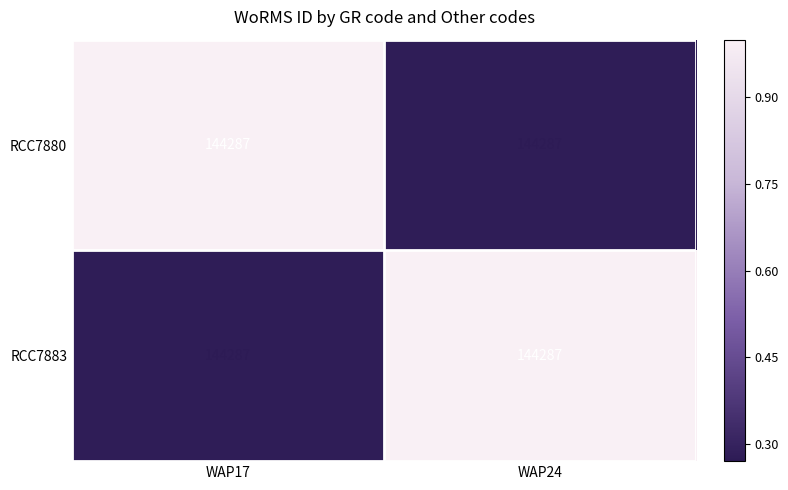

At how many categories does at least one series exceed 0?

2